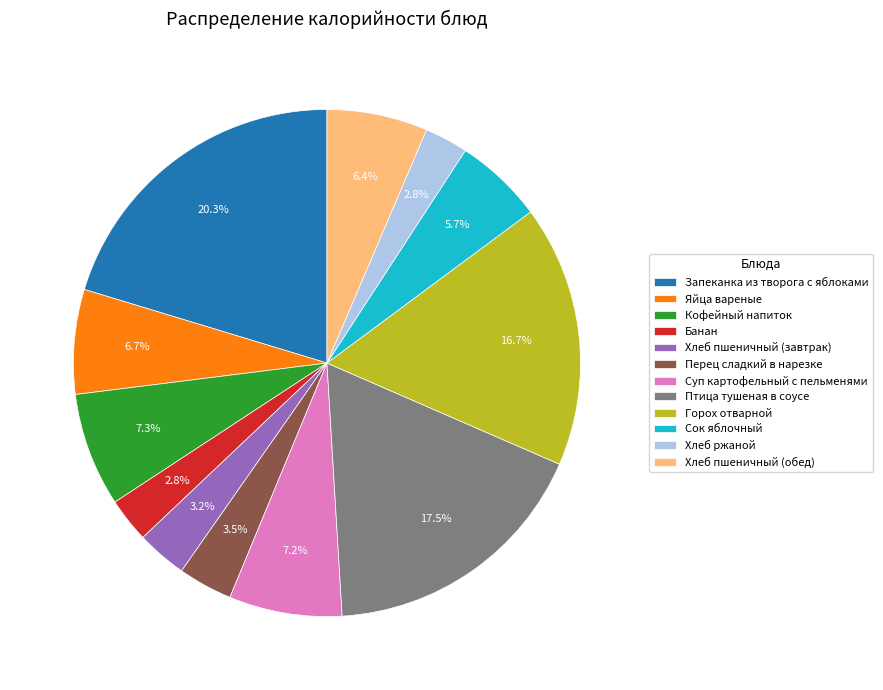

Which has a higher value, Хлеб пшеничный (обед) or Запеканка из творога с яблоками?

Запеканка из творога с яблоками